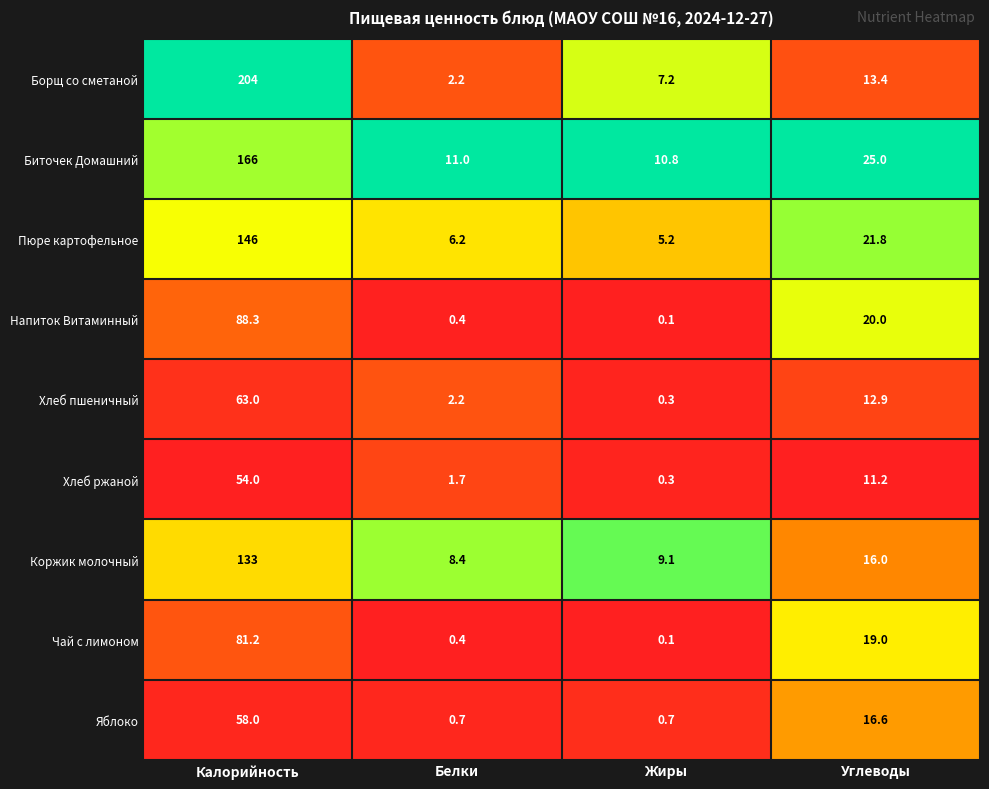

What is the sum of the Биточек Домашний values at Калорийность and Жиры?

176.8